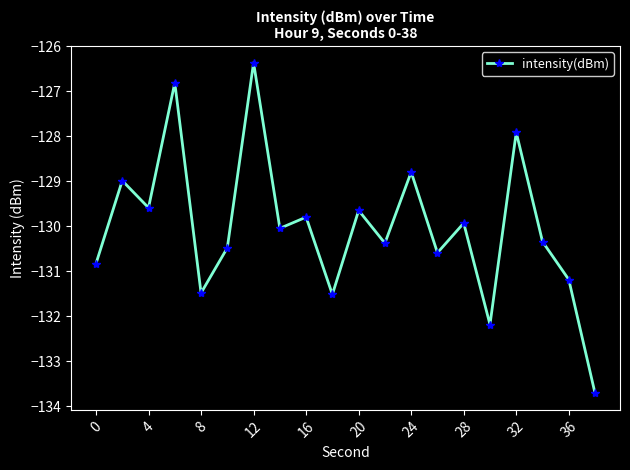

How many points are lower than both their immediate neighbors (excluding endpoints)?

7